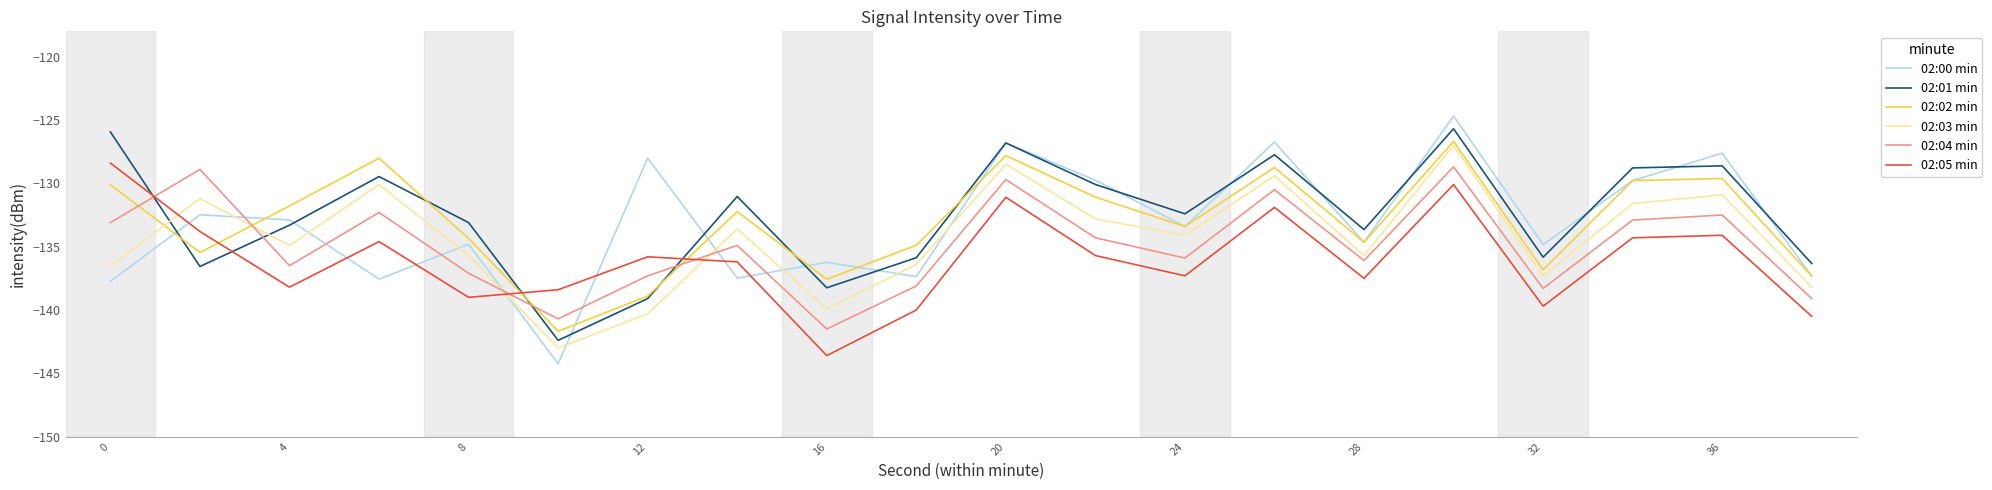

Which series has the largest total across all categories?

02:01 min